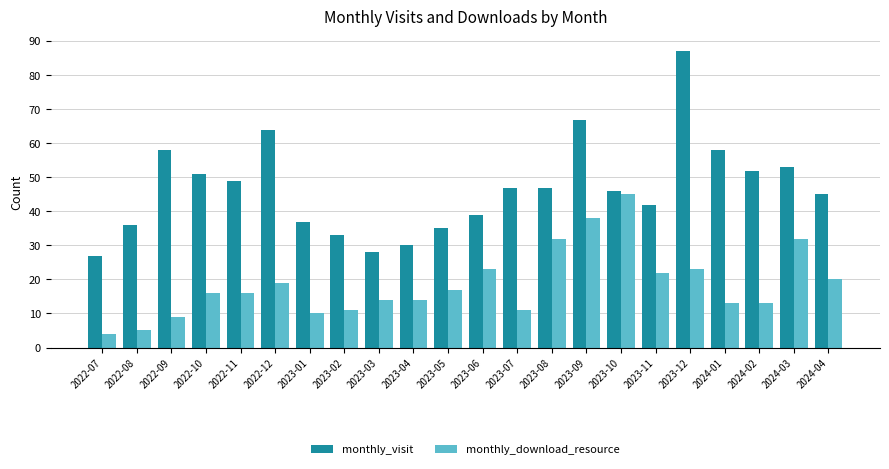

What is the difference between the monthly_visit values at 2022-10 and 2022-08?

15